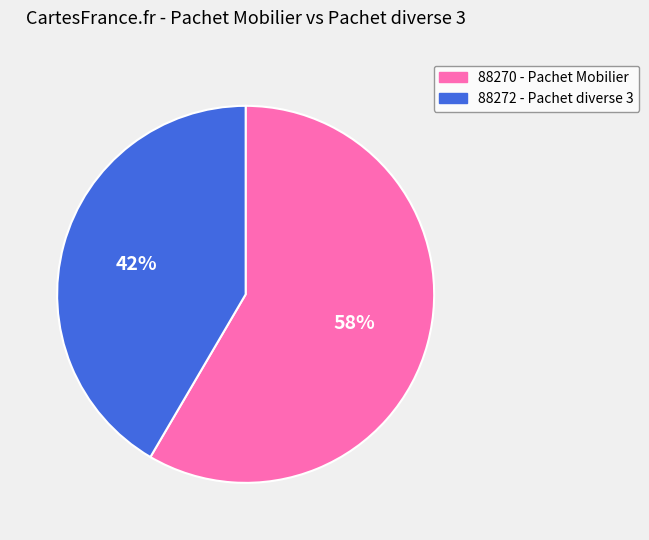

What percentage is the 88270 slice, to the nearest percent?

58%